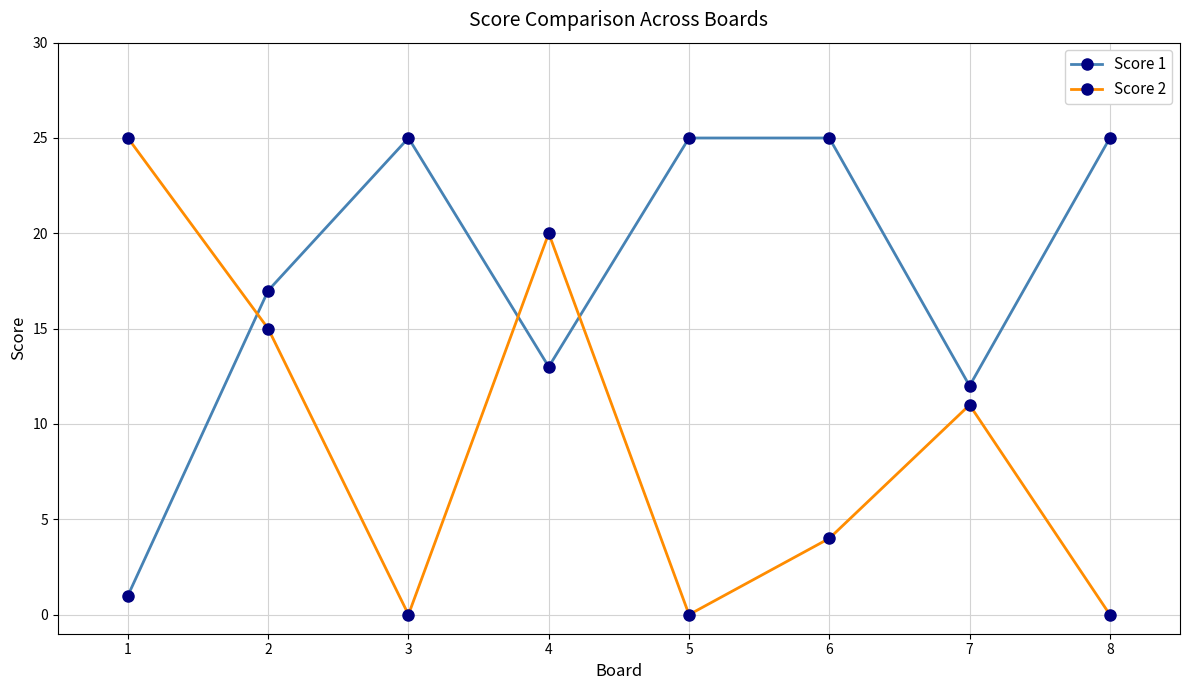

Where is the first local maximum for Score 2?

4